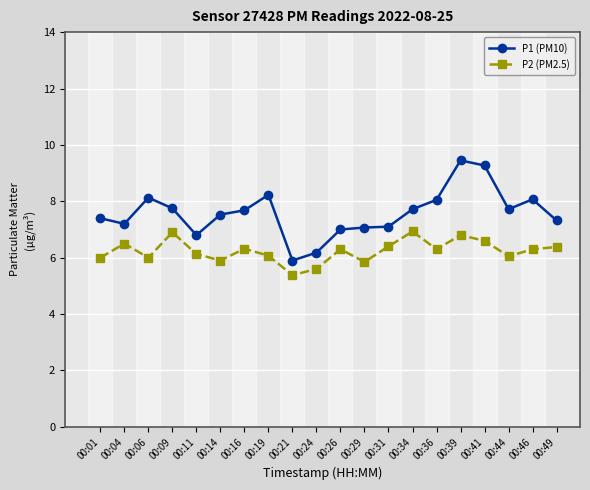

Rank the series at 00:14 from highest to lowest value.

P1 (PM10), P2 (PM2.5)